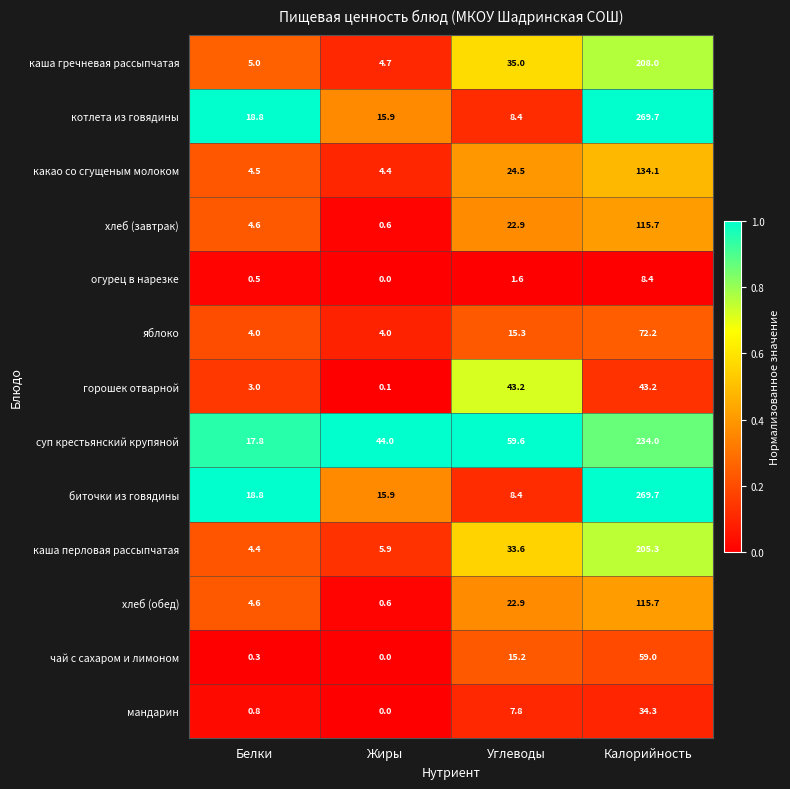

The хлеб (обед) series shows 80.7 at Калорийность. True or false?

False